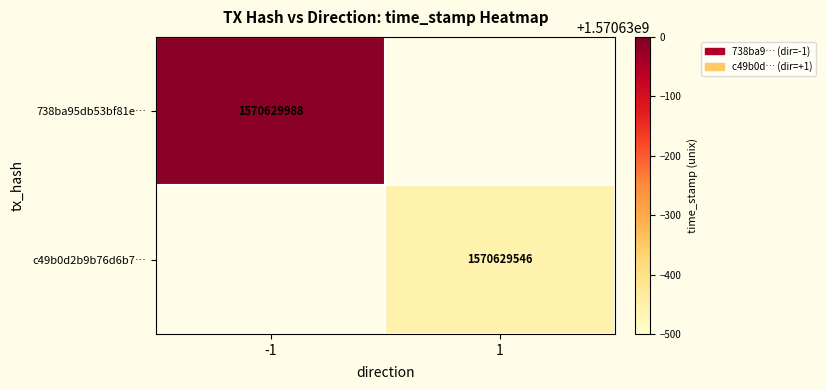

Which series changed the most between 0 and 1?

738ba95db53bf81e0e1b61462bce5e89f51c9d1